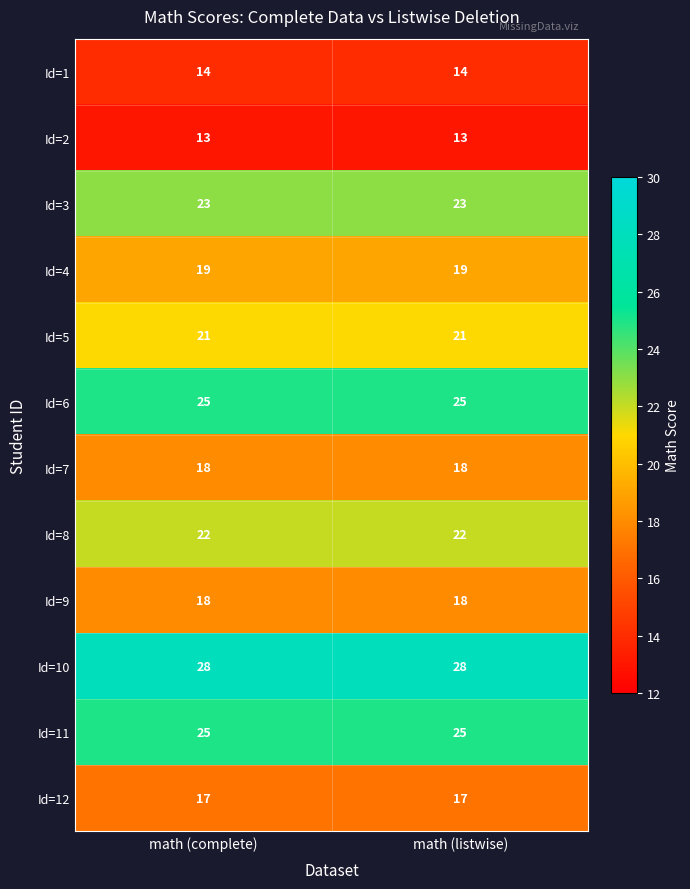

At how many categories does at least one series exceed 17?

2